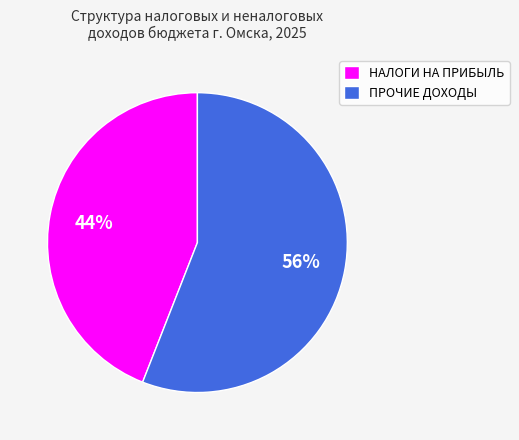

Rank the categories by value from lowest to highest.

НАЛОГИ НА ПРИБЫЛЬ, ПРОЧИЕ ДОХОДЫ